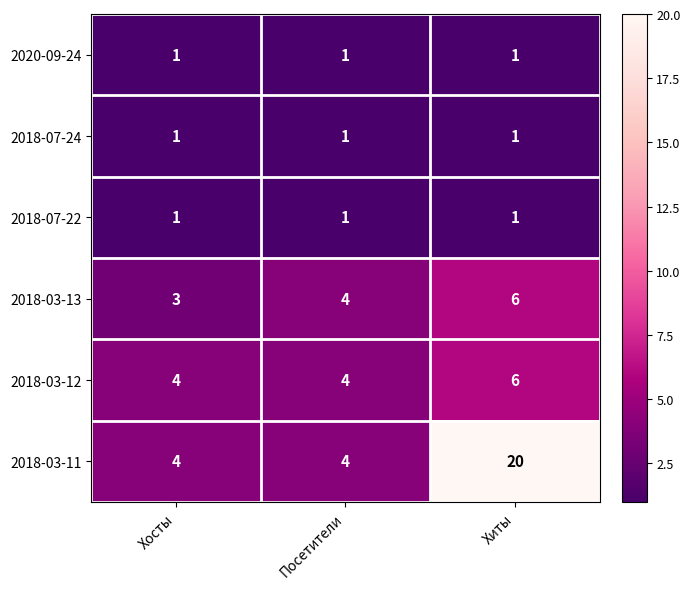

Reading left to right, list all the values displayed in this chart.

2020-09-24: Хосты=1	Посетители=1	Хиты=1
2018-07-24: Хосты=1	Посетители=1	Хиты=1
2018-07-22: Хосты=1	Посетители=1	Хиты=1
2018-03-13: Хосты=3	Посетители=4	Хиты=6
2018-03-12: Хосты=4	Посетители=4	Хиты=6
2018-03-11: Хосты=4	Посетители=4	Хиты=20